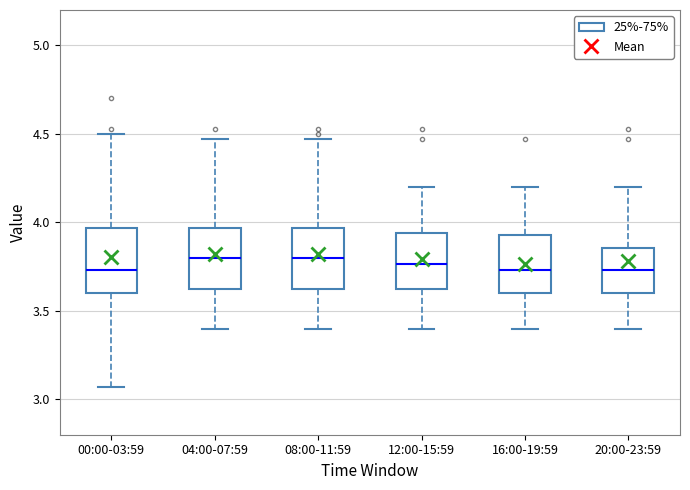

Reading left to right, transcribe this box plot: for each box, give where its median line is, the range the box spans, and where its two whiskers end, as read against the y-axis. The values are not printed on the chart, so give them approximately, as read against the axis.

00:00-03:59: median 3.75, box 3.60 to 3.95, whiskers 3.05 to 4.50
04:00-07:59: median 3.80, box 3.60 to 3.95, whiskers 3.40 to 4.45
08:00-11:59: median 3.80, box 3.60 to 3.95, whiskers 3.40 to 4.45
12:00-15:59: median 3.75, box 3.60 to 3.95, whiskers 3.40 to 4.20
16:00-19:59: median 3.75, box 3.60 to 3.95, whiskers 3.40 to 4.20
20:00-23:59: median 3.75, box 3.60 to 3.85, whiskers 3.40 to 4.20